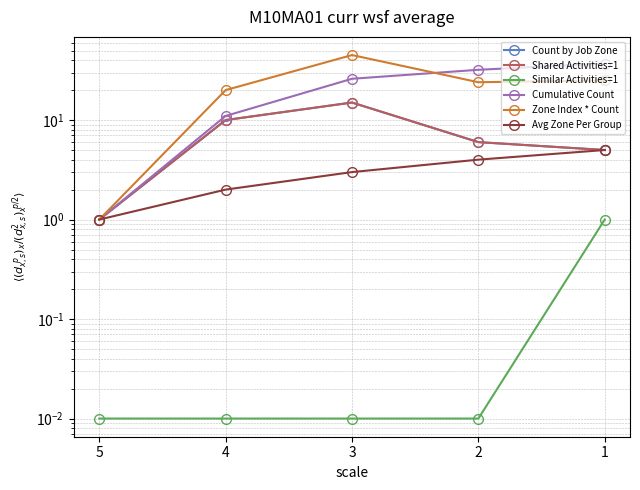

How many lines are shown in the chart?

6